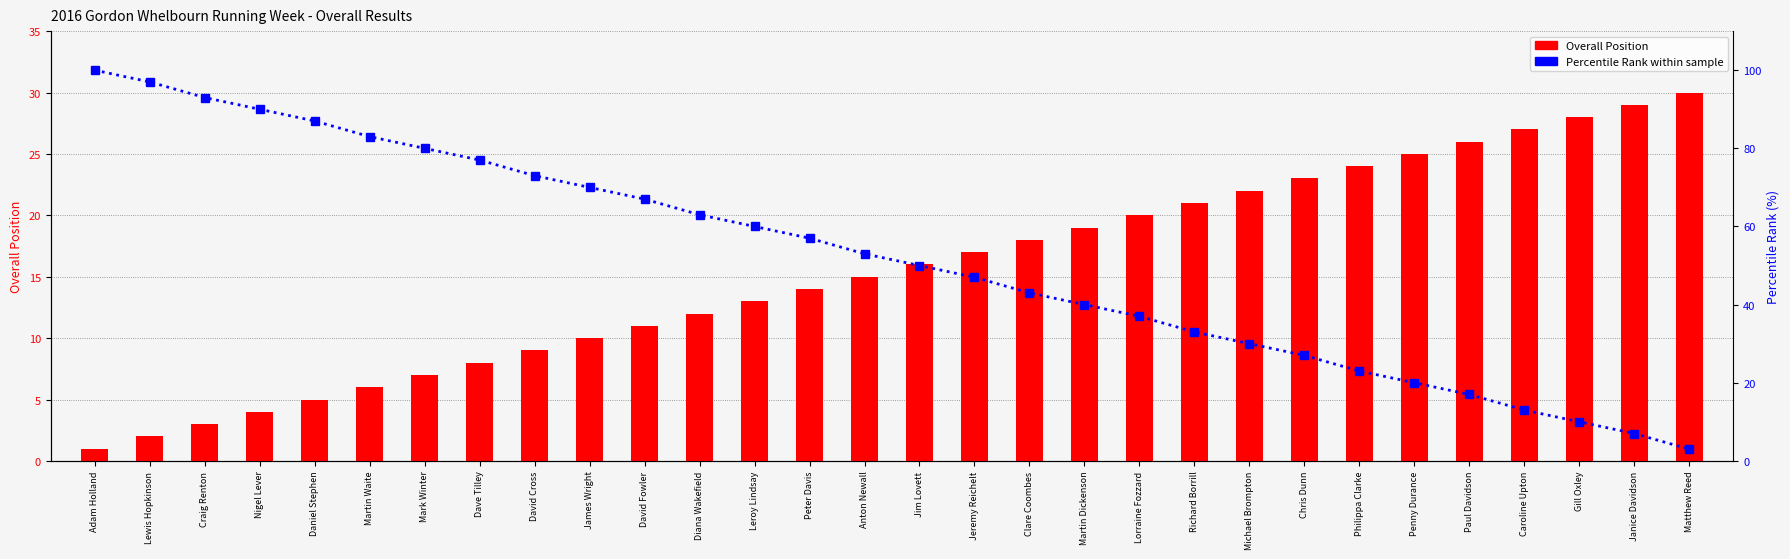

Reading right to left, what are all the values shown in this chart?

Overall Position: Matthew Reed=30	Janice Davidson=29	Gill Oxley=28	Caroline Upton=27	Paul Davidson=26	Penny Durance=25	Philippa Clarke=24	Chris Dunn=23	Michael Brompton=22	Richard Borrill=21	Lorraine Fozzard=20	Martin Dickenson=19	Clare Coombes=18	Jeremy Reichelt=17	Jim Lovett=16	Anton Newall=15	Peter Davis=14	Leroy Lindsay=13	Diana Wakefield=12	David Fowler=11	James Wright=10	David Cross=9	Dave Tilley=8	Mark Winter=7	Martin Waite=6	Daniel Stephen=5	Nigel Lever=4	Craig Renton=3	Lewis Hopkinson=2	Adam Holland=1
Percentile Rank within sample: Matthew Reed=3	Janice Davidson=7	Gill Oxley=10	Caroline Upton=13	Paul Davidson=17	Penny Durance=20	Philippa Clarke=23	Chris Dunn=27	Michael Brompton=30	Richard Borrill=33	Lorraine Fozzard=37	Martin Dickenson=40	Clare Coombes=43	Jeremy Reichelt=47	Jim Lovett=50	Anton Newall=53	Peter Davis=57	Leroy Lindsay=60	Diana Wakefield=63	David Fowler=67	James Wright=70	David Cross=73	Dave Tilley=77	Mark Winter=80	Martin Waite=83	Daniel Stephen=87	Nigel Lever=90	Craig Renton=93	Lewis Hopkinson=97	Adam Holland=100